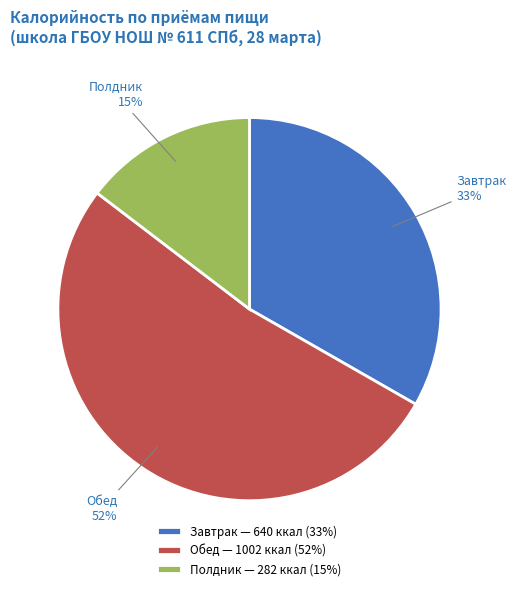

What percentage is the Обед slice, to the nearest percent?

52%